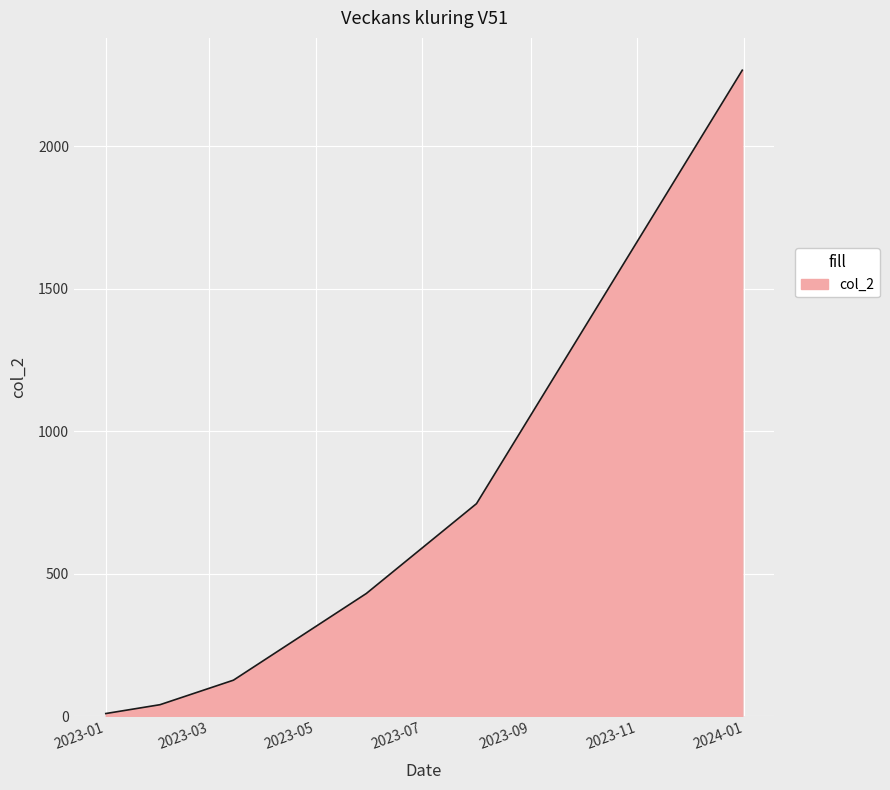

What is the sum of all values?

3621